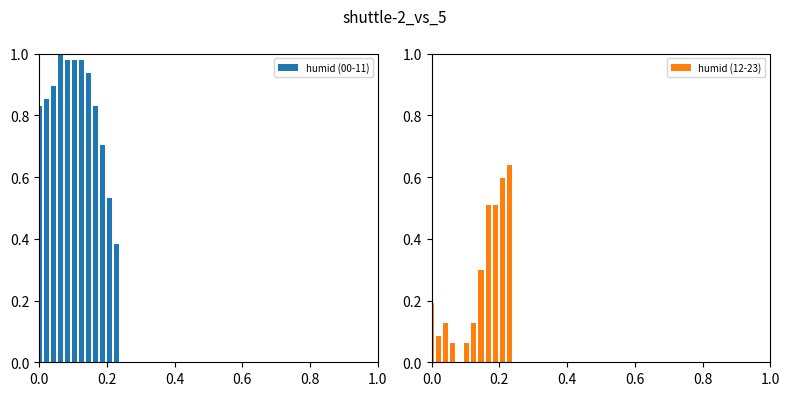

How many values in the humid (12-23) series exceed 0?

11